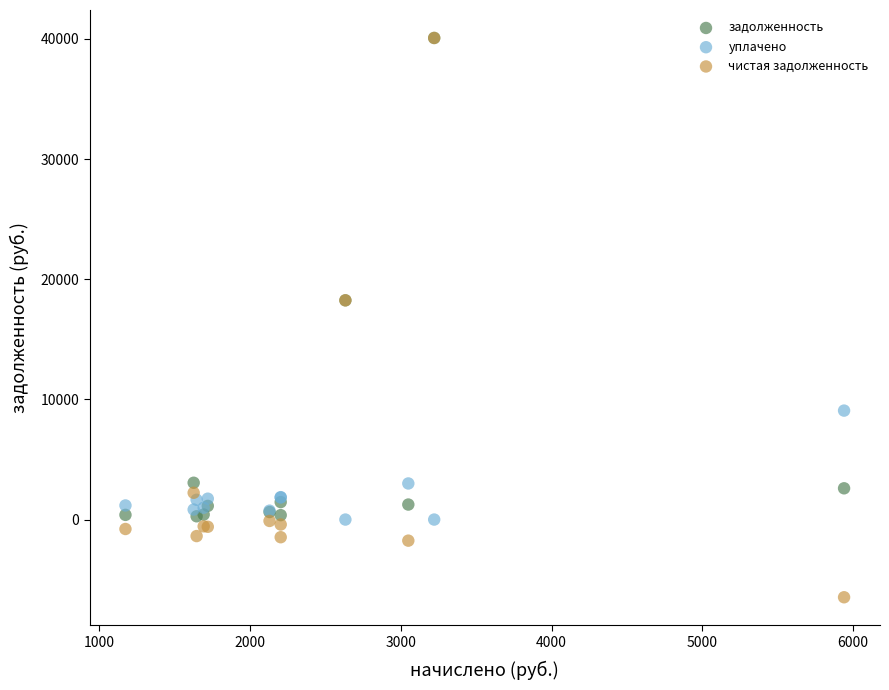

Which series contains the lowest Y value?

чистая задолженность